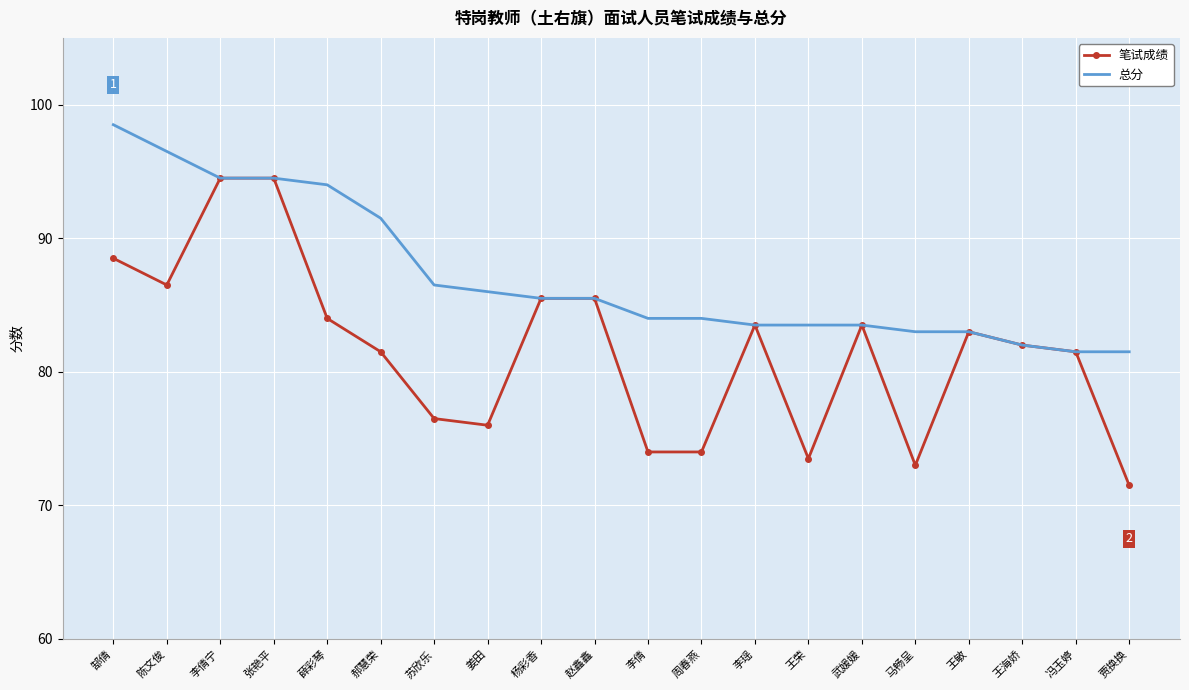

What position from the right is 赵鑫鑫?

11